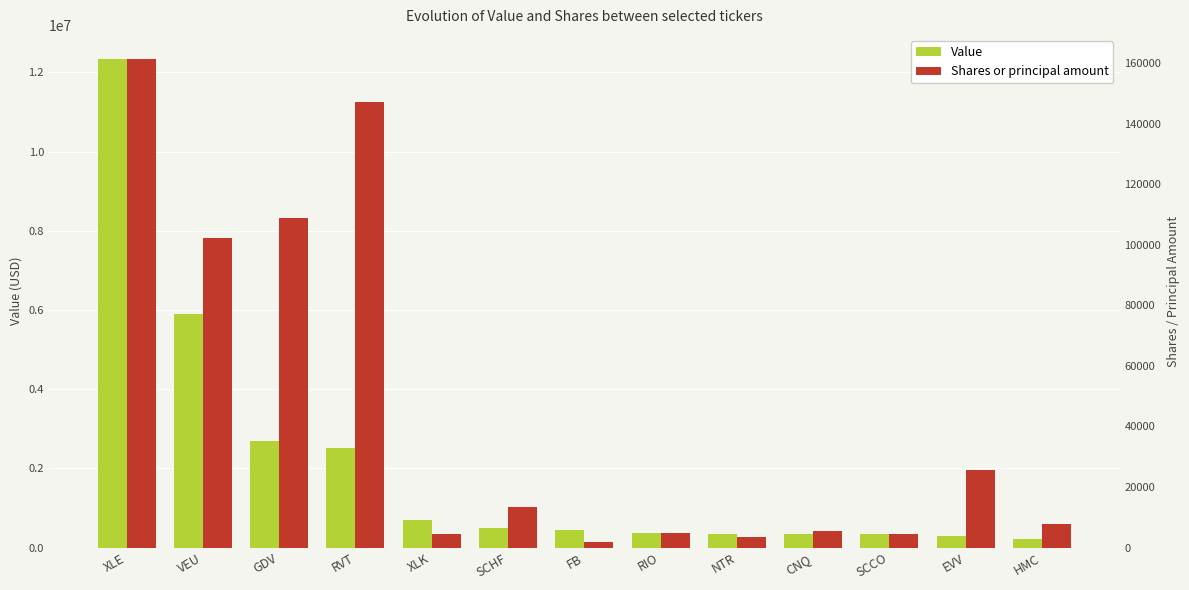

At how many categories does at least one series exceed 4065823?

2